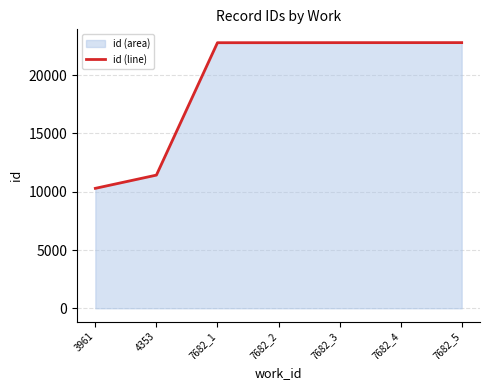

What is the ratio of the value at 7682_5 to the value at 4353?

2.0